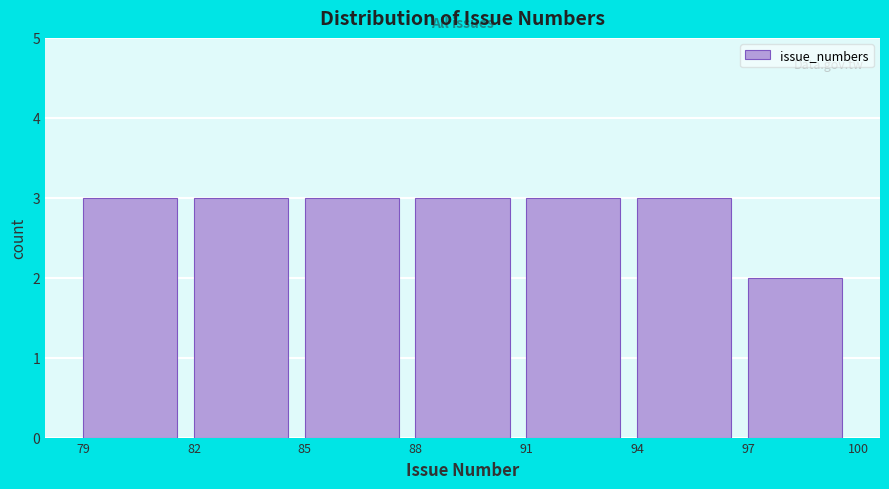

What is the height of the bar covering 97 to 100 on the x-axis? The values are not printed on the chart, so give them approximately, as read against the axis.

2